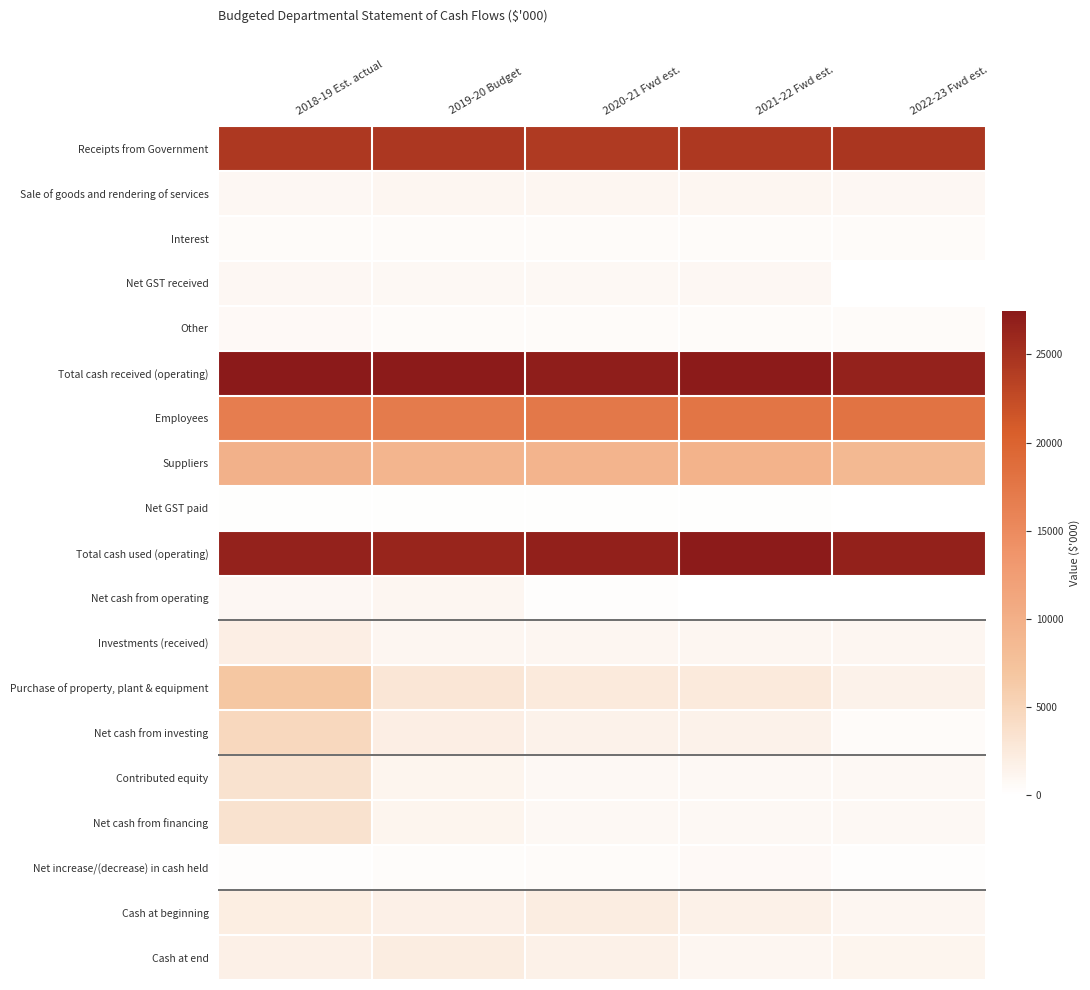

Which has a higher value, 2022-23 Fwd est. or 2021-22 Fwd est.?

2022-23 Fwd est.